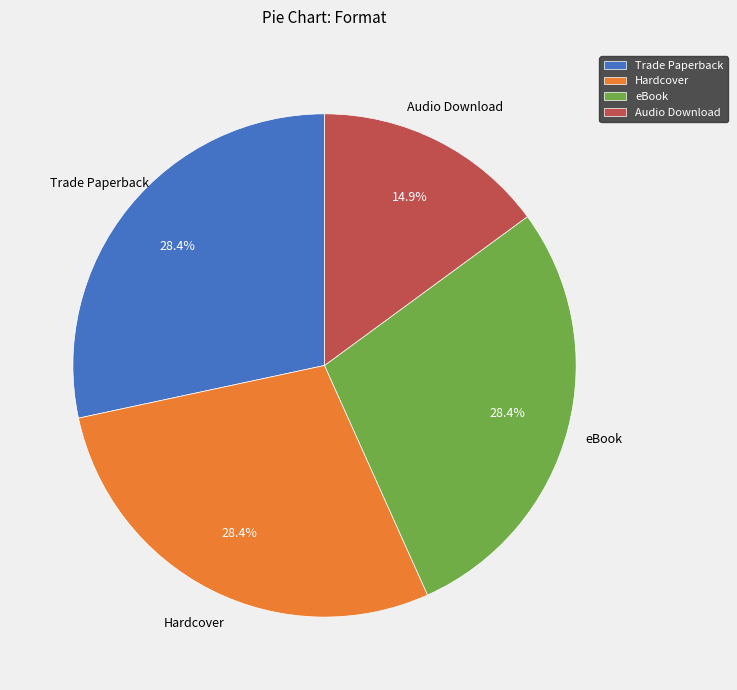

Count the number of slices in the pie.

4